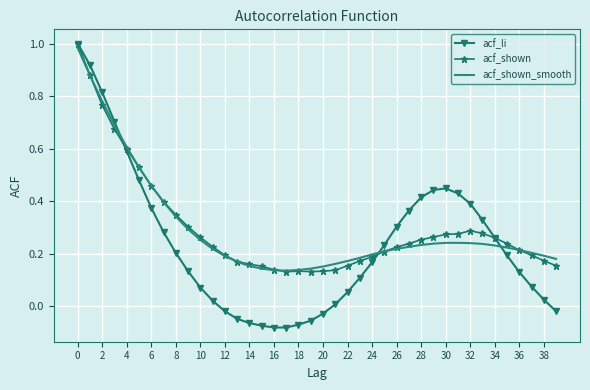

True or false: acf_shown and acf_li intersect in this chart.

True